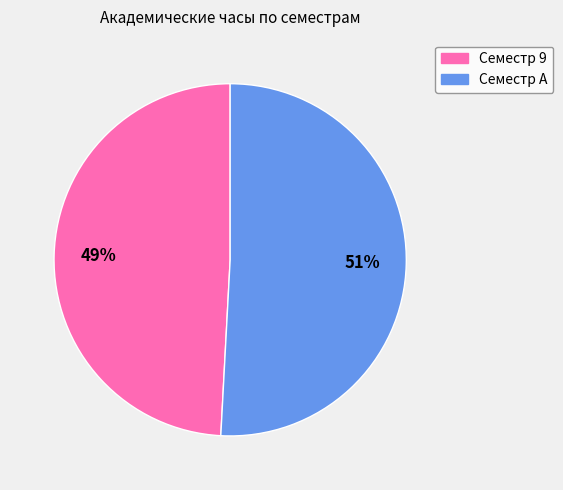

Which slice is the largest?

Семестр A